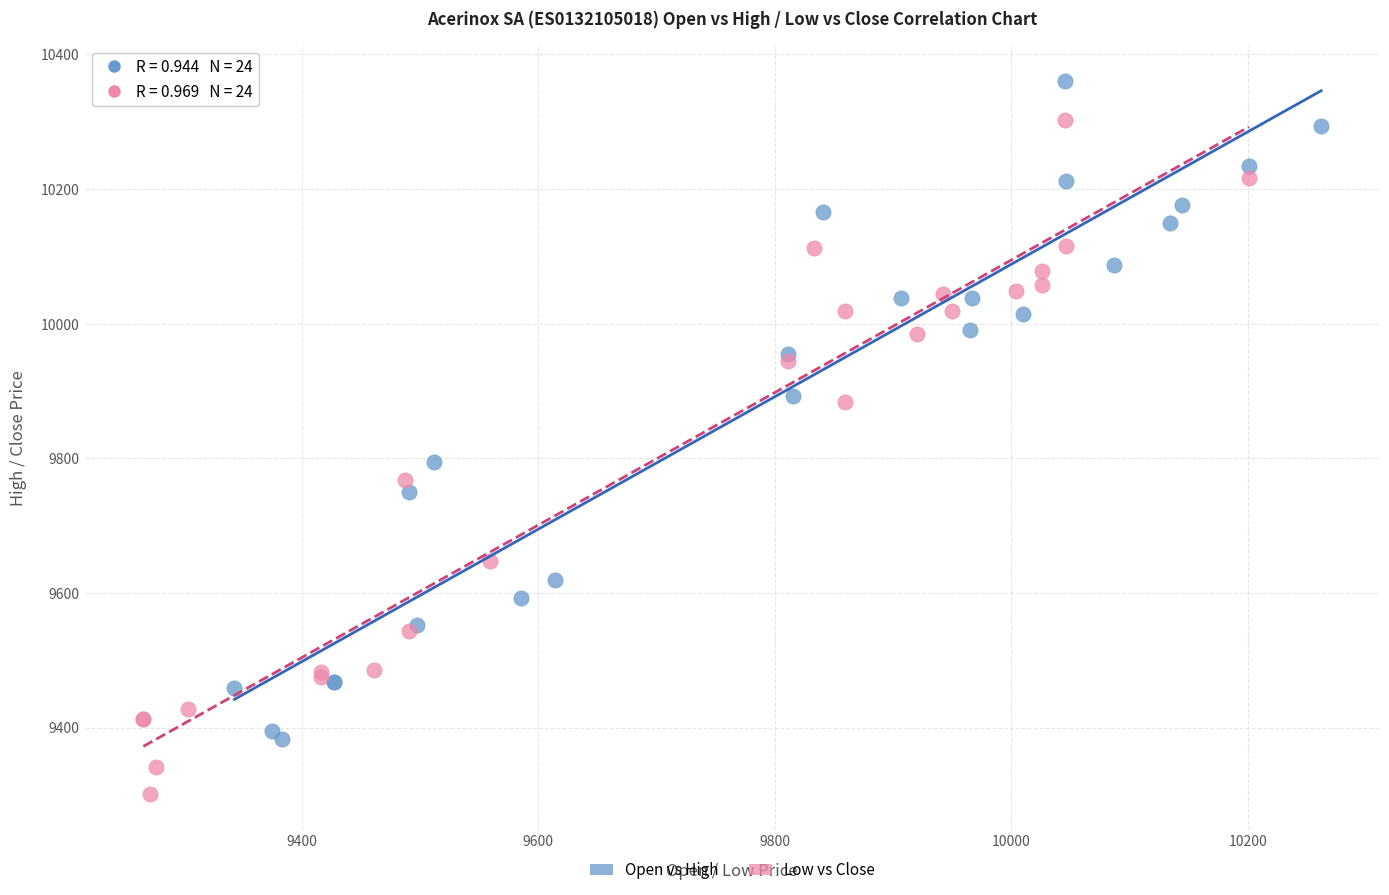

Which series reaches the minimum Y coordinate?

Low vs Close